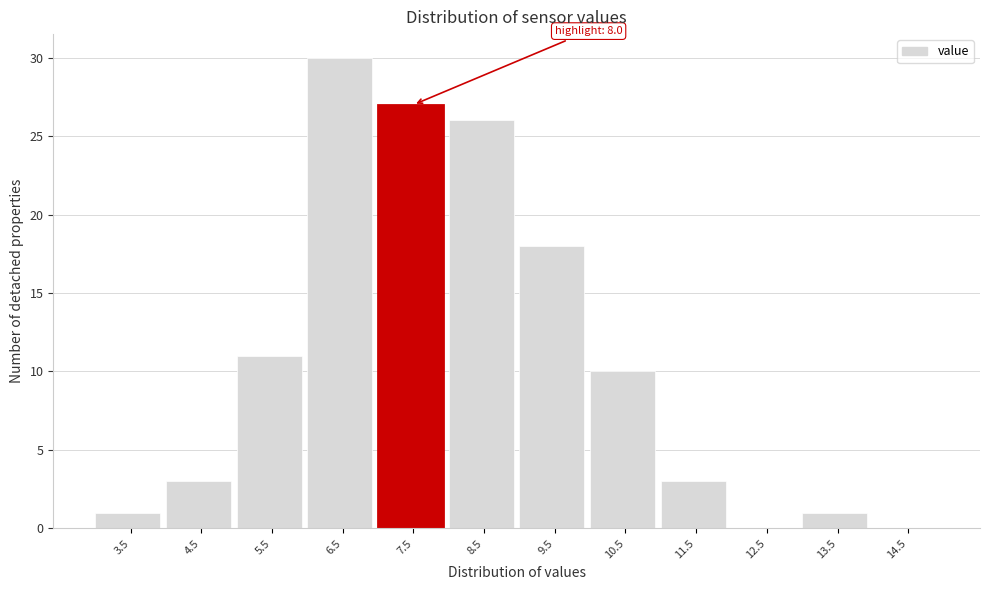

Reading right to left, list all the values displayed in this chart.

14.5=0	13.5=1	12.5=0	11.5=3	10.5=10	9.5=18	8.5=26	7.5=27	6.5=30	5.5=11	4.5=3	3.5=1